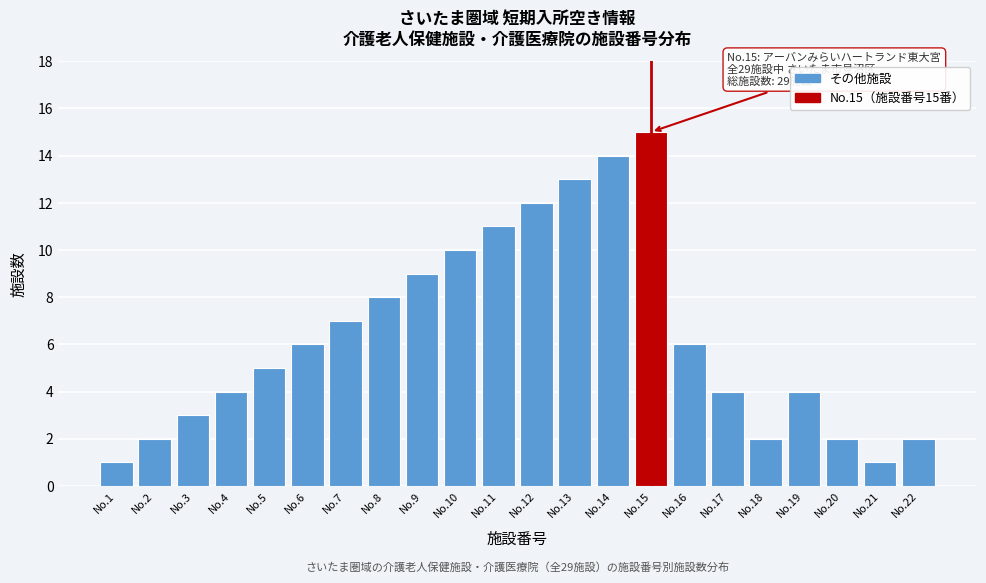

Reading left to right, list all the values displayed in this chart.

1	2	3	4	5	6	7	8	9	10	11	12	13	14	15	6	4	2	4	2	1	2